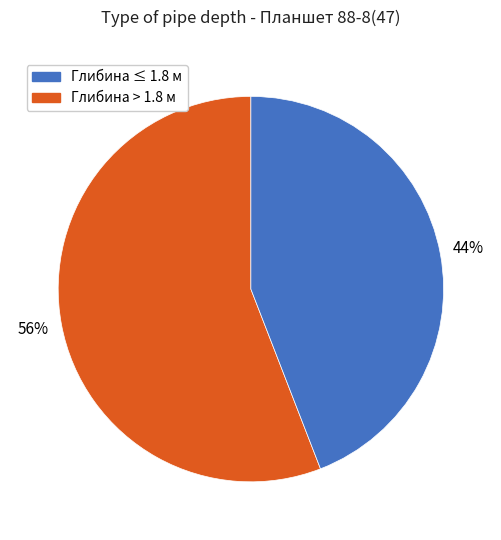

Is there any slice that represents more than half of the pie?

Yes